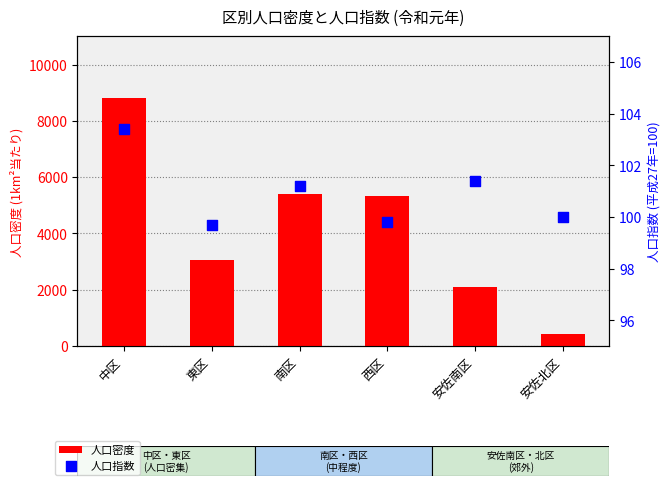

At how many categories does at least one series exceed 8341?

1